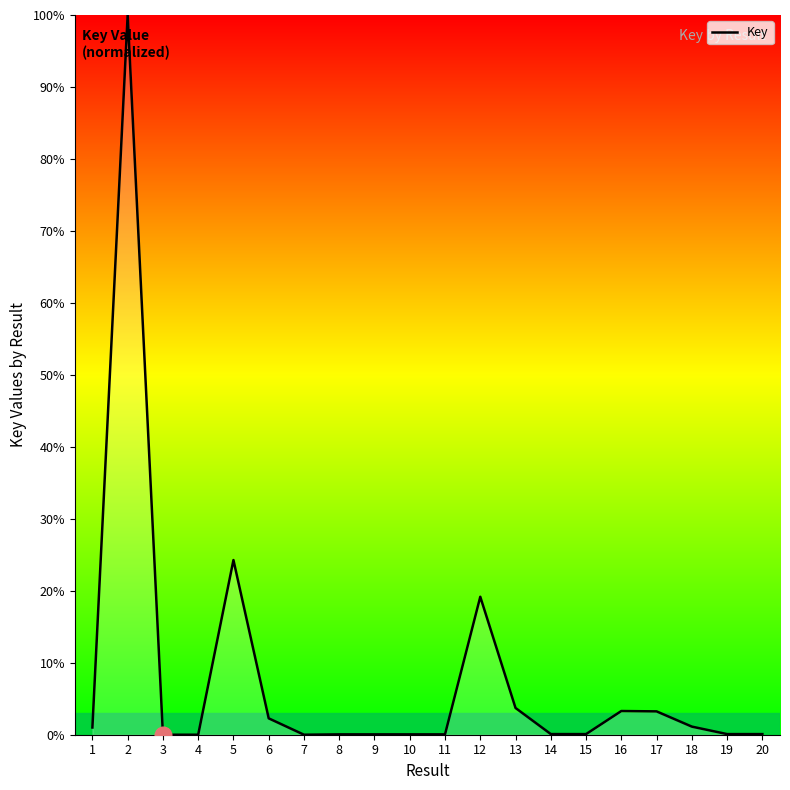

What is the difference between the maximum and minimum values?

100.0